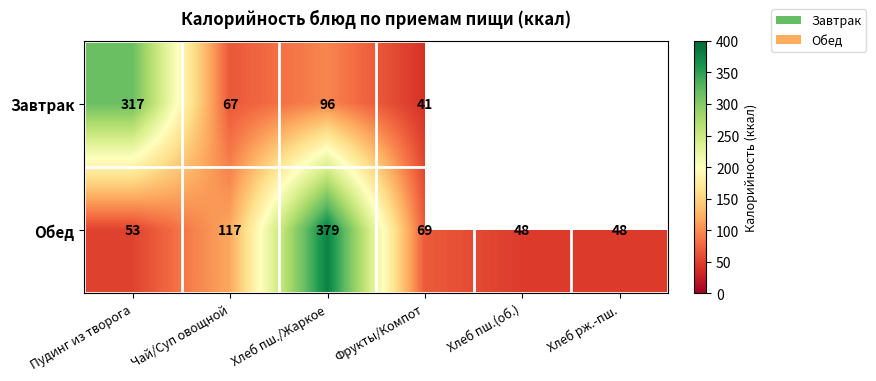

What is the difference between the highest and lowest values at Чай/Суп овощной?

50